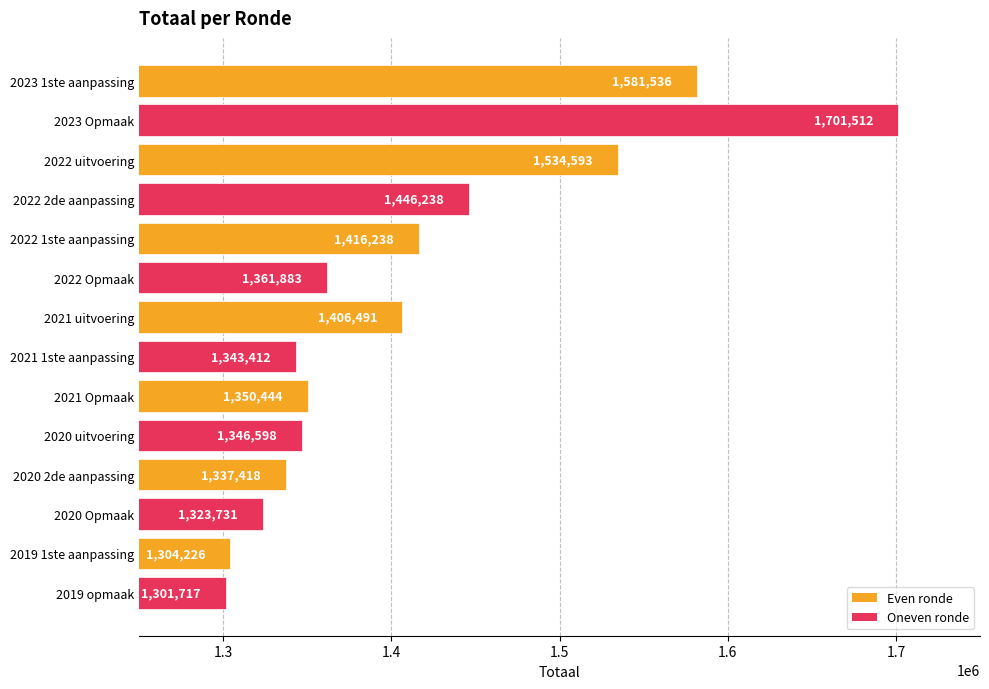

What is the difference between the maximum and minimum values?

399795